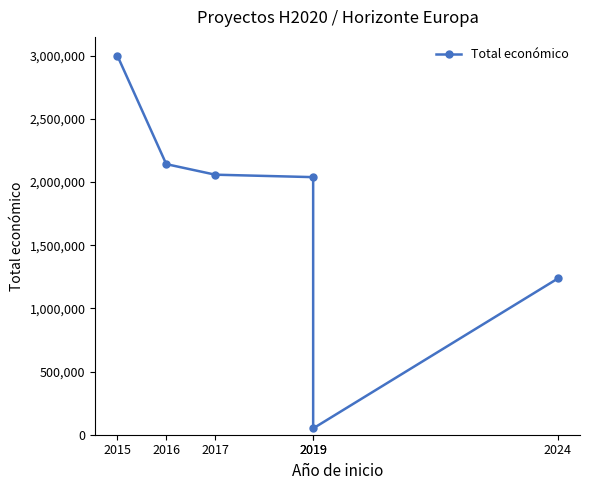

Does the chart display data point markers on the line(s)?

Yes